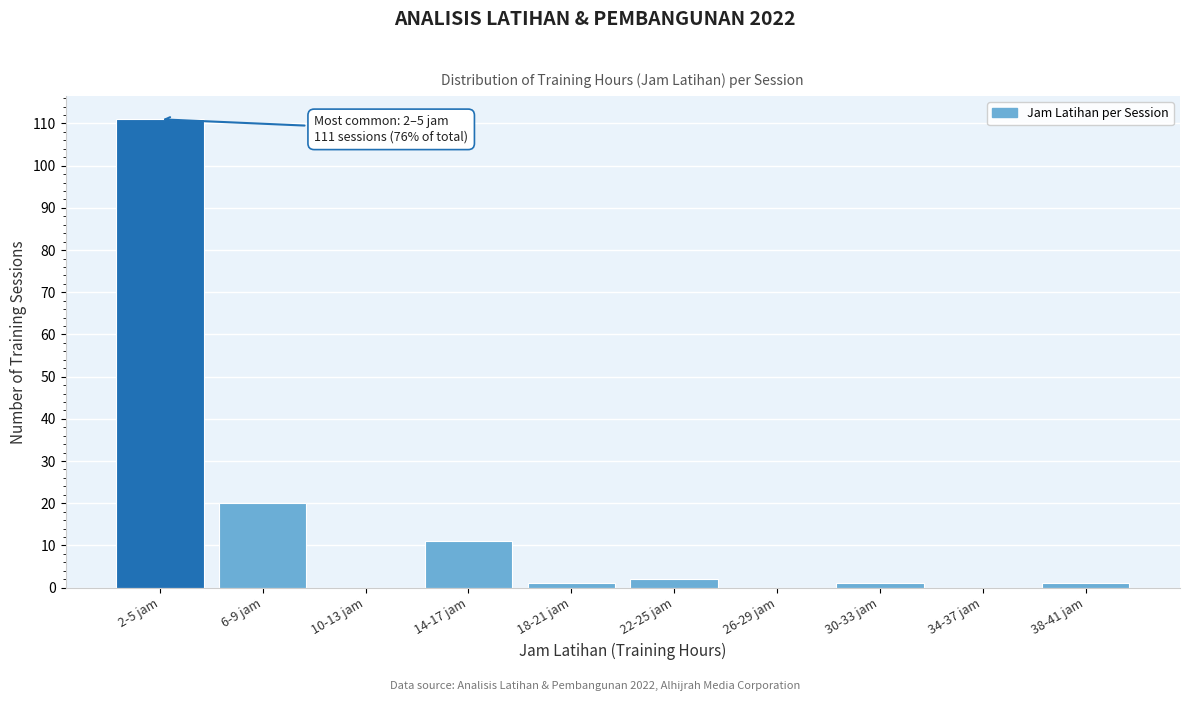

Reading right to left, transcribe all the data shown in this chart.

38-41 jam=1	34-37 jam=0	30-33 jam=1	26-29 jam=0	22-25 jam=2	18-21 jam=1	14-17 jam=11	10-13 jam=0	6-9 jam=20	2-5 jam=111